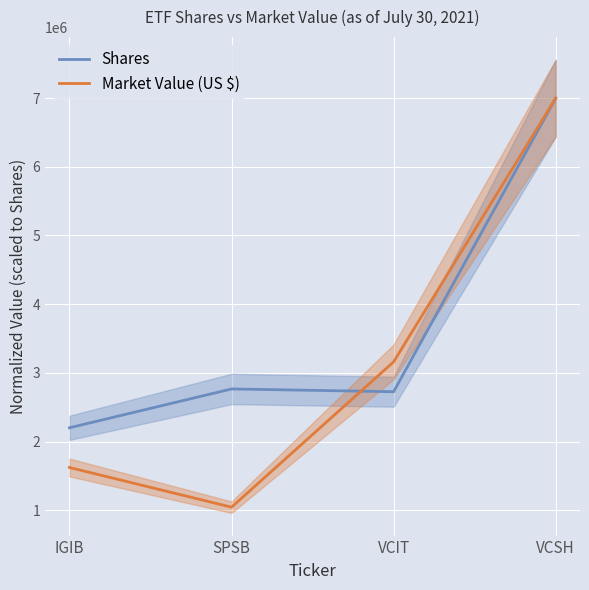

What is the highest value of the Market Value (US $) series?

6997909.0